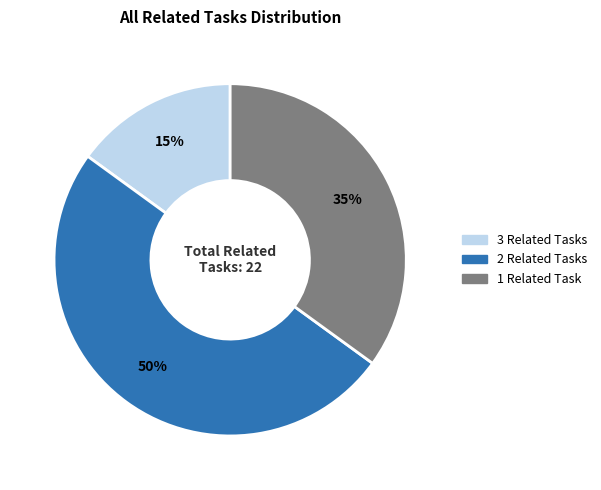

To the nearest percent, what is the average slice percentage?

33%